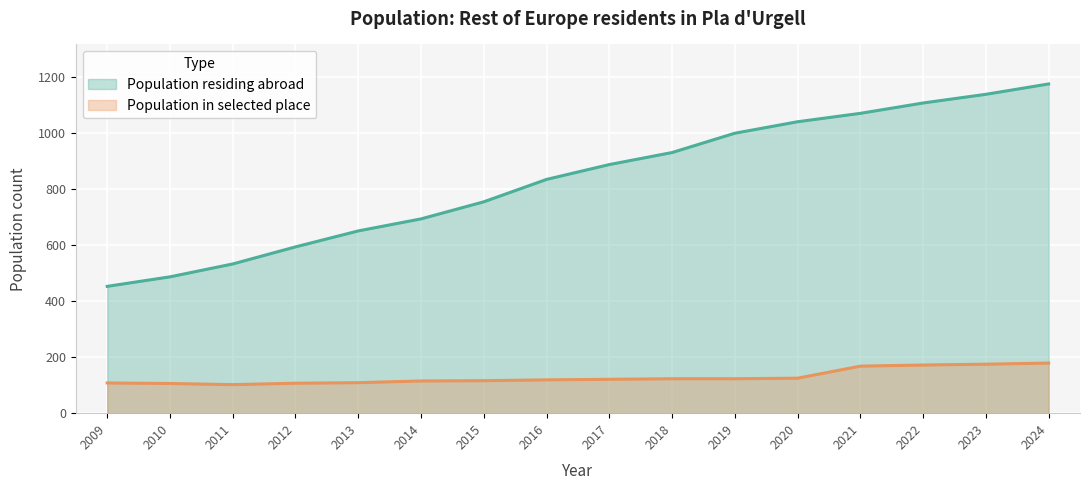

What is the total value across all series at 2020?

1166